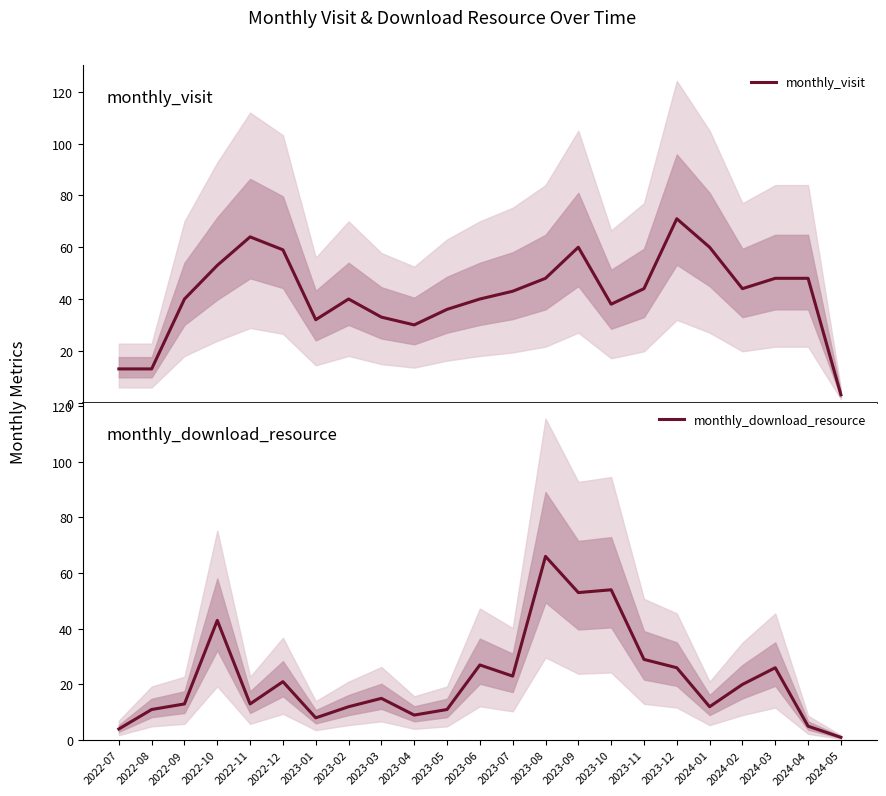

How many interior local valleys does the monthly_download_resource series have?

6